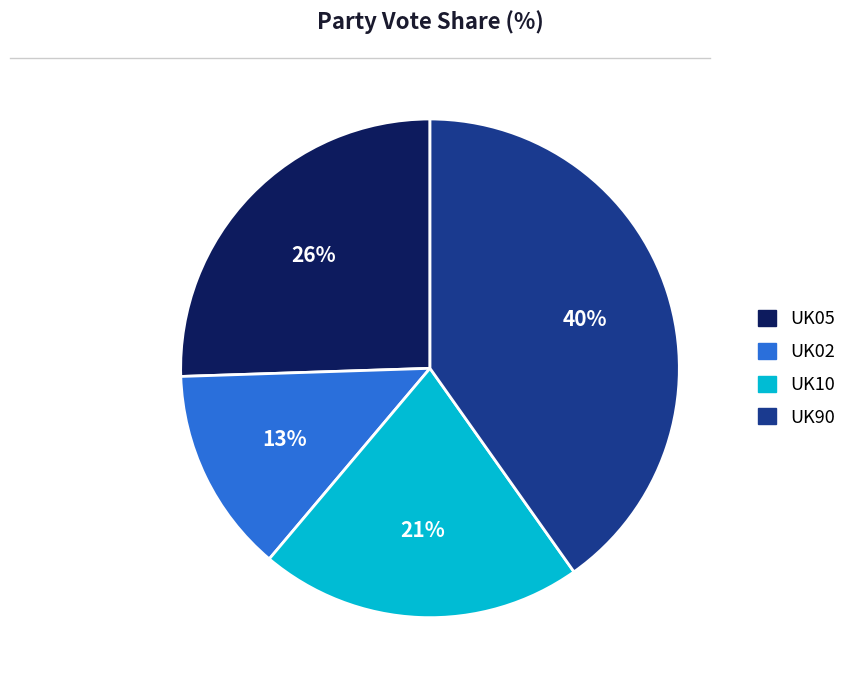

Is UK02 the majority of the pie?

No